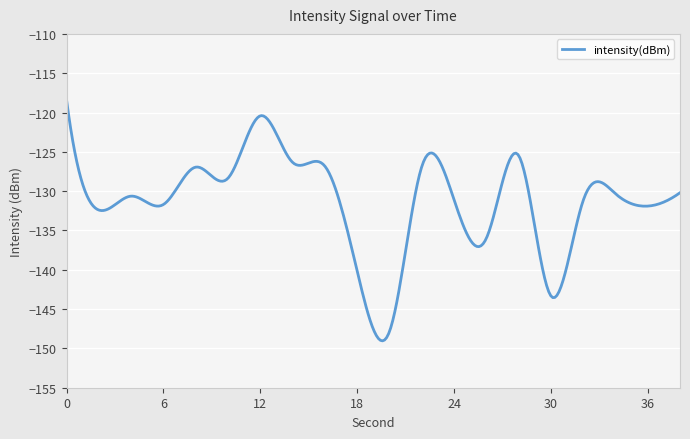

What is the sum of all values?

-39387.2